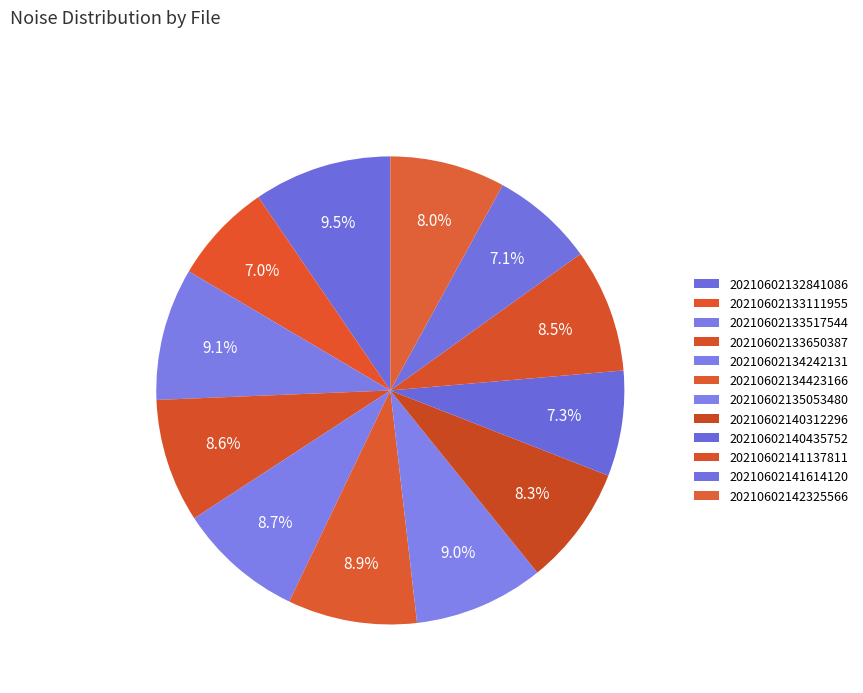

What is the ratio of the value at 20210602140312296 to the value at 20210602133517544?

0.9